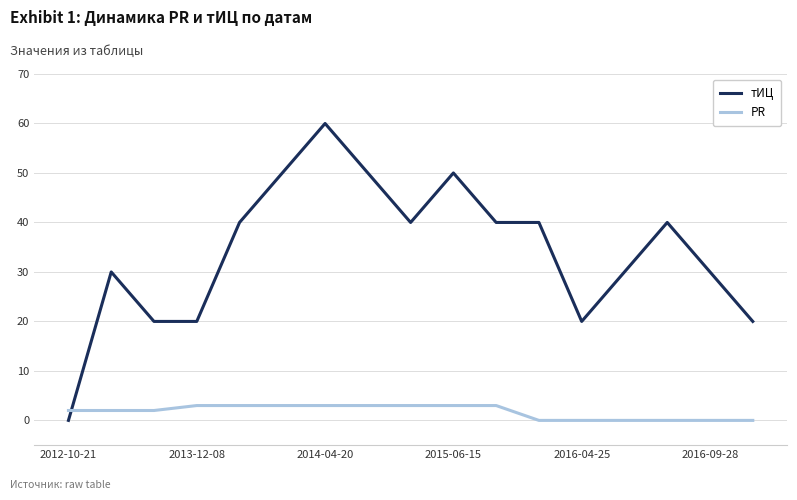

Reading left to right, transcribe all the data shown in this chart.

тИЦ: 0	30	20	20	40	50	60	50	40	50	40	40	20	30	40	30	20
PR: 2	2	2	3	3	3	3	3	3	3	3	0	0	0	0	0	0